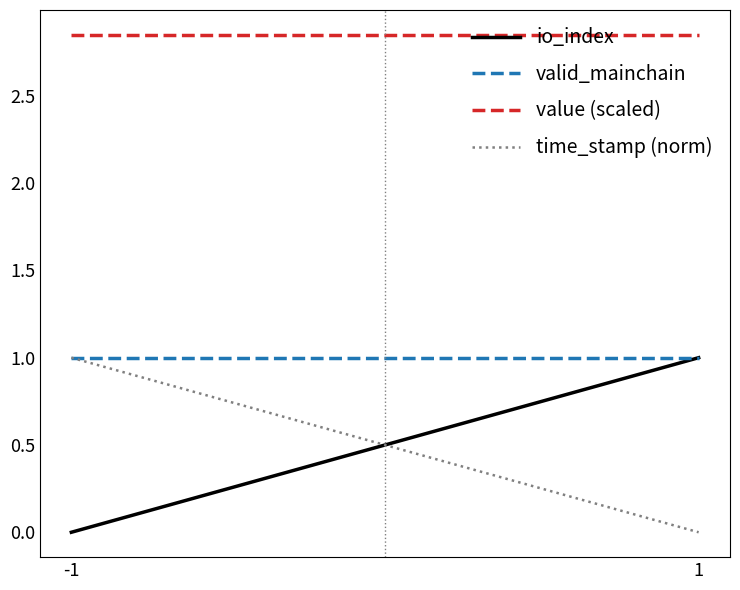

Rank the series by their maximum value, from lowest to highest.

io_index, valid_mainchain, time_stamp (norm), value (scaled)